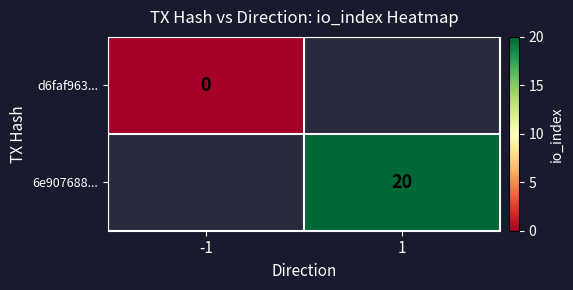

What is the greatest value displayed?

20.0